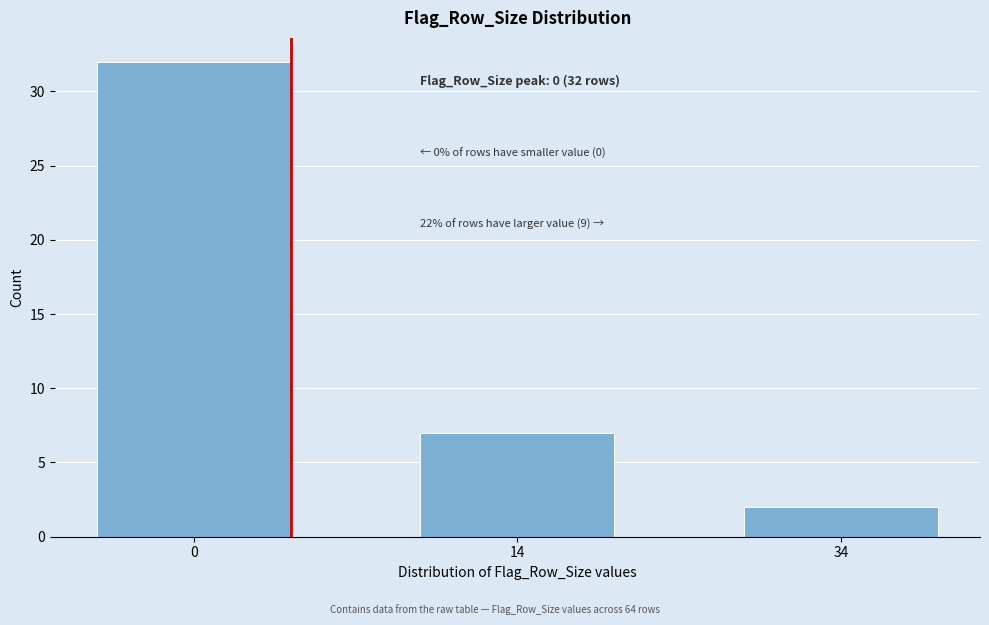

Reading left to right, list all the values displayed in this chart.

32	7	2